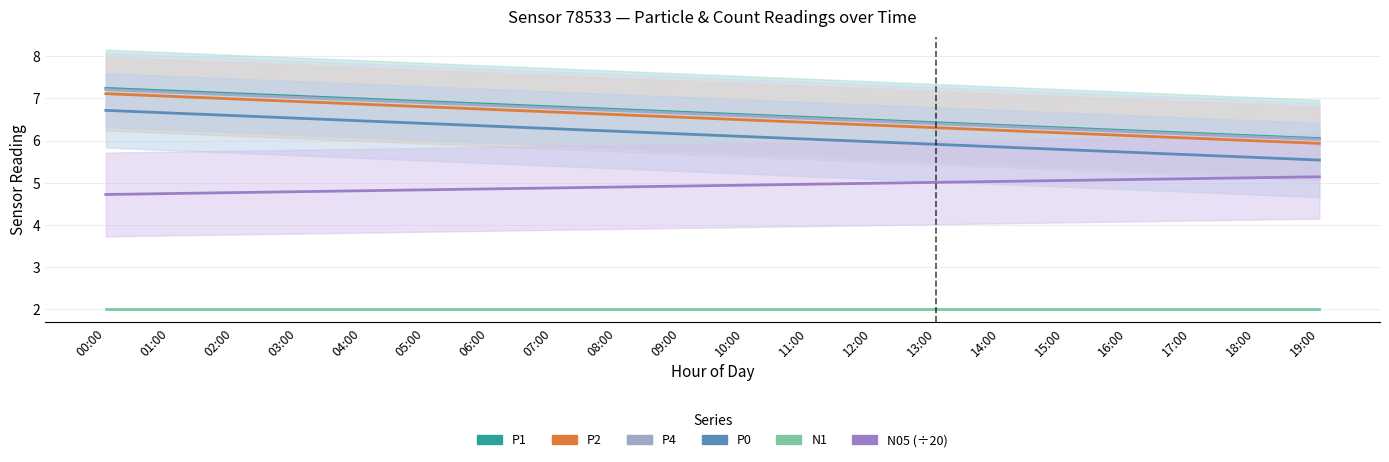

List the labels in order of P4 value, largest first.

00:00, 01:00, 02:00, 03:00, 04:00, 05:00, 06:00, 07:00, 08:00, 09:00, 10:00, 11:00, 12:00, 13:00, 14:00, 15:00, 16:00, 17:00, 18:00, 19:00